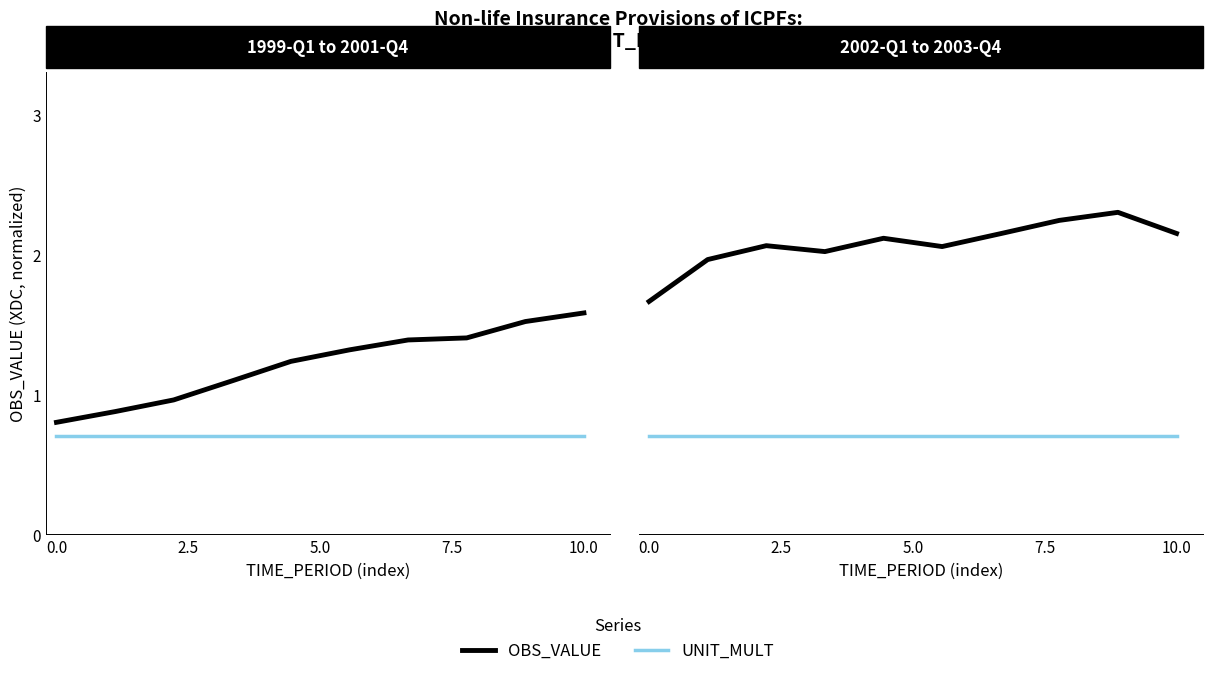

What is the maximum value shown in the chart?

2.3